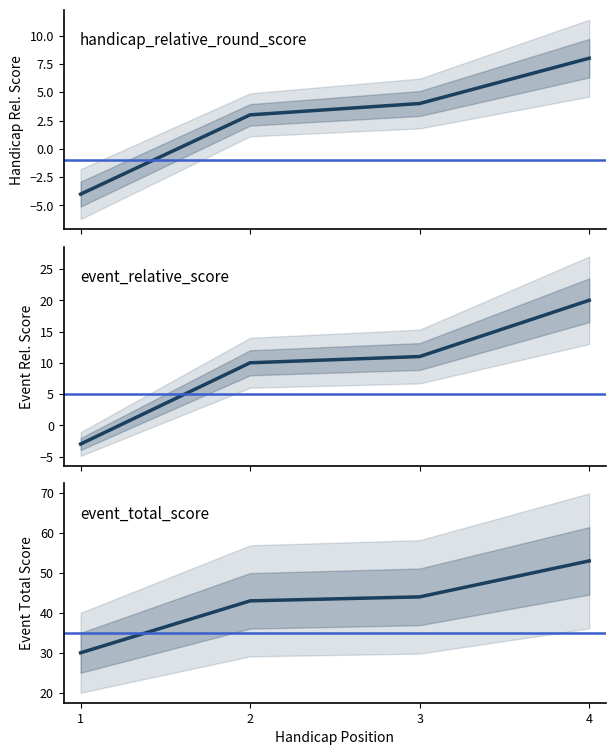

Which series changed the most between 1 and 3?

event_relative_score